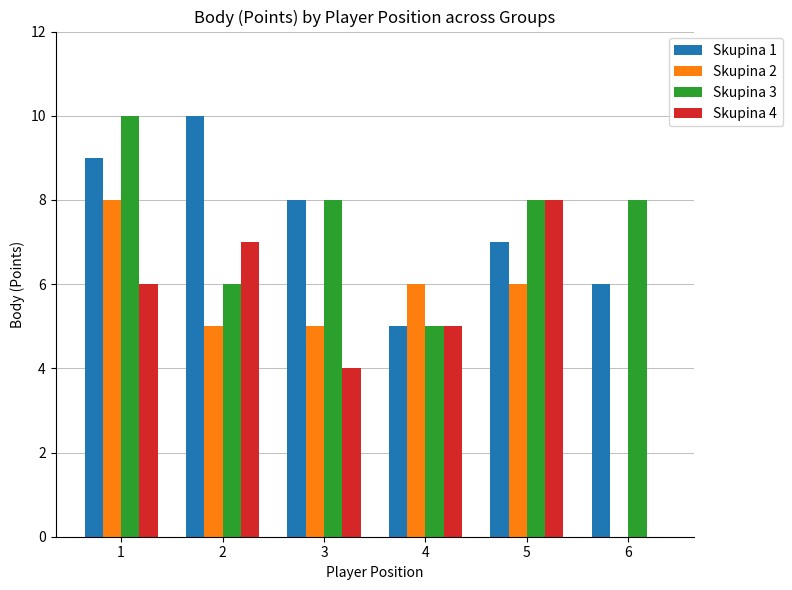

How many groups of bars are there?

6